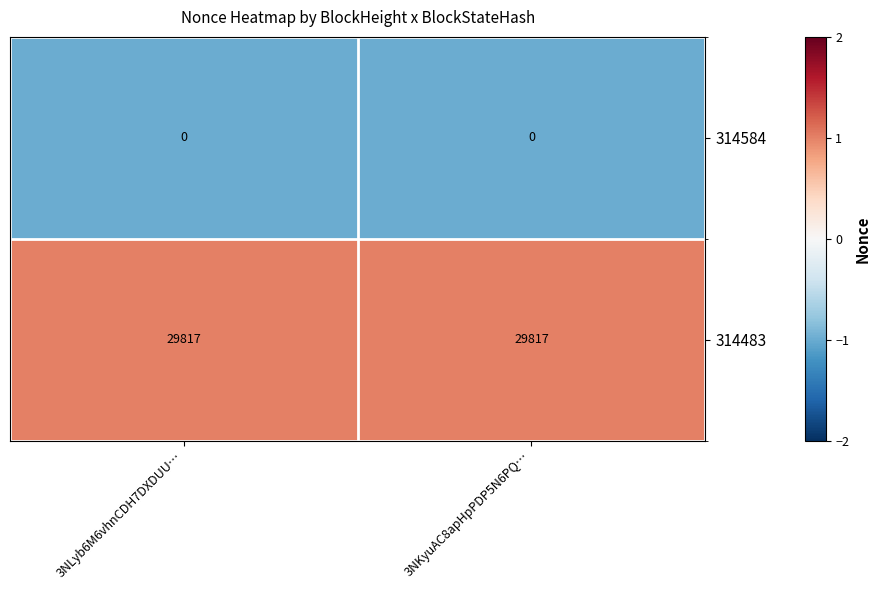

The value of 314584 at 3NLyb6M6vhnCDH7DXDUU… is 0. True or false?

True